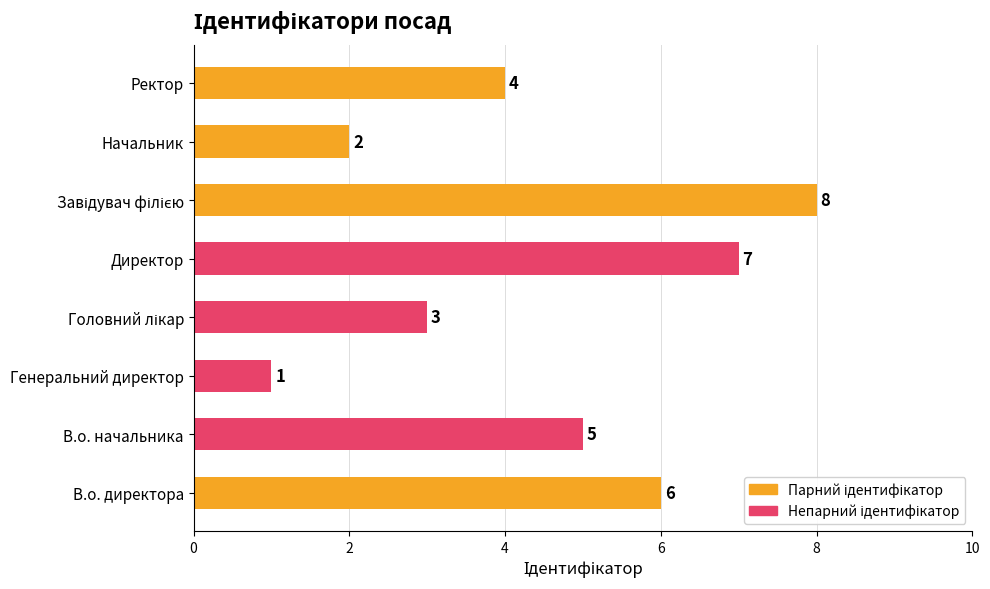

Count the values in the range 3 to 7.

5